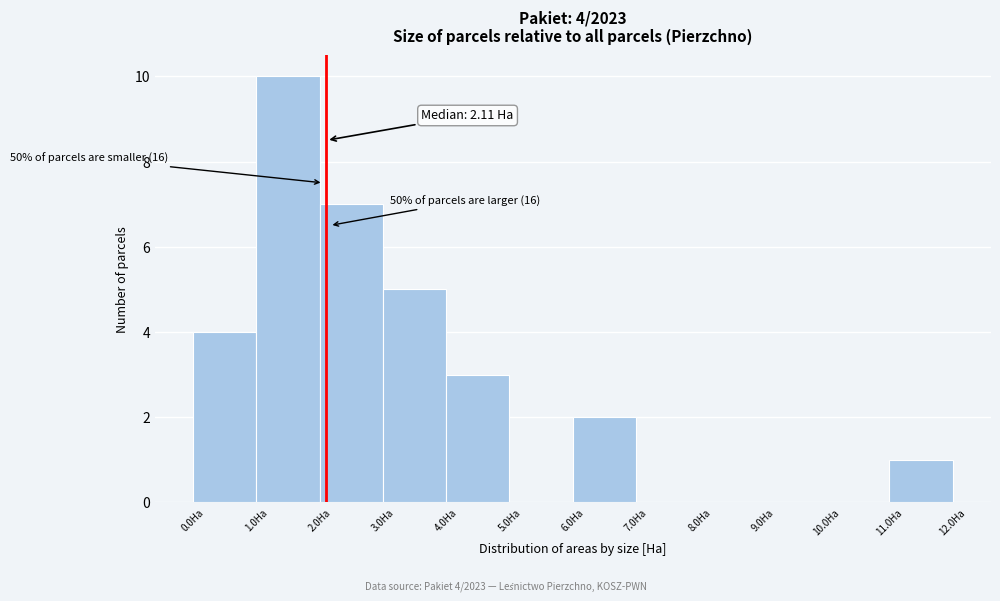

Which range on the x-axis has the tallest bar?

1 to 2